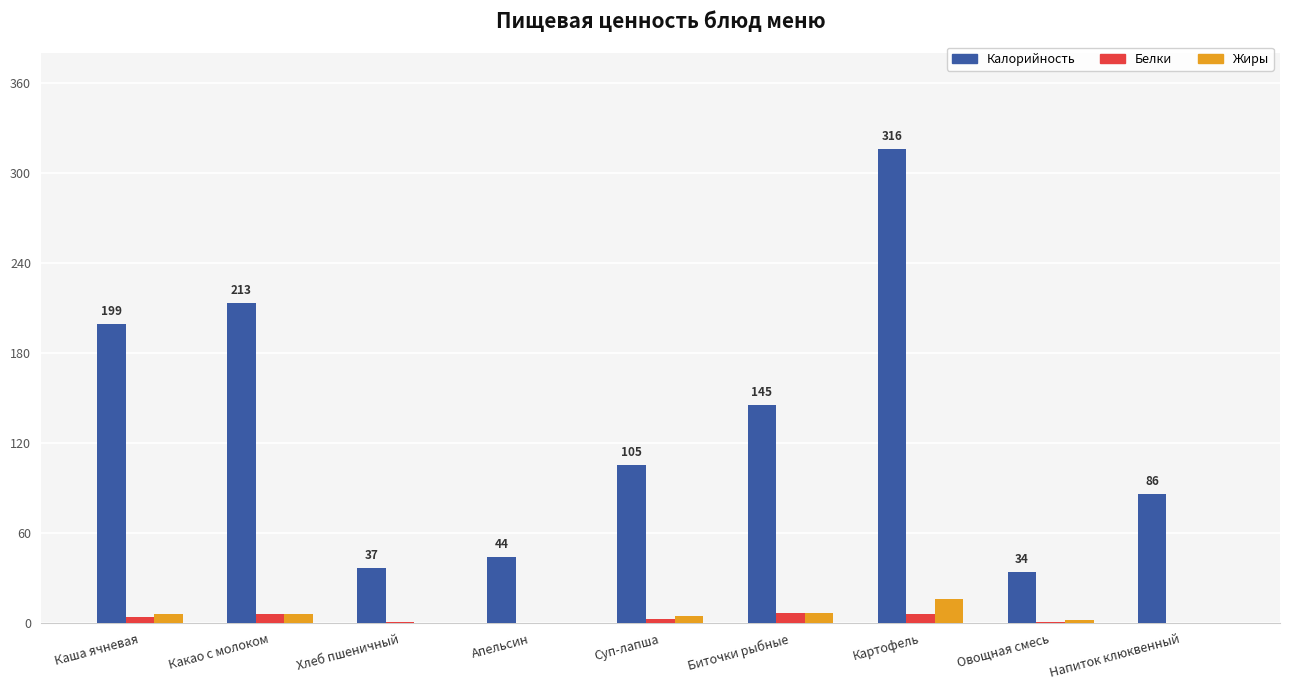

The Калорийность series shows 45 at Каша ячневая. True or false?

False